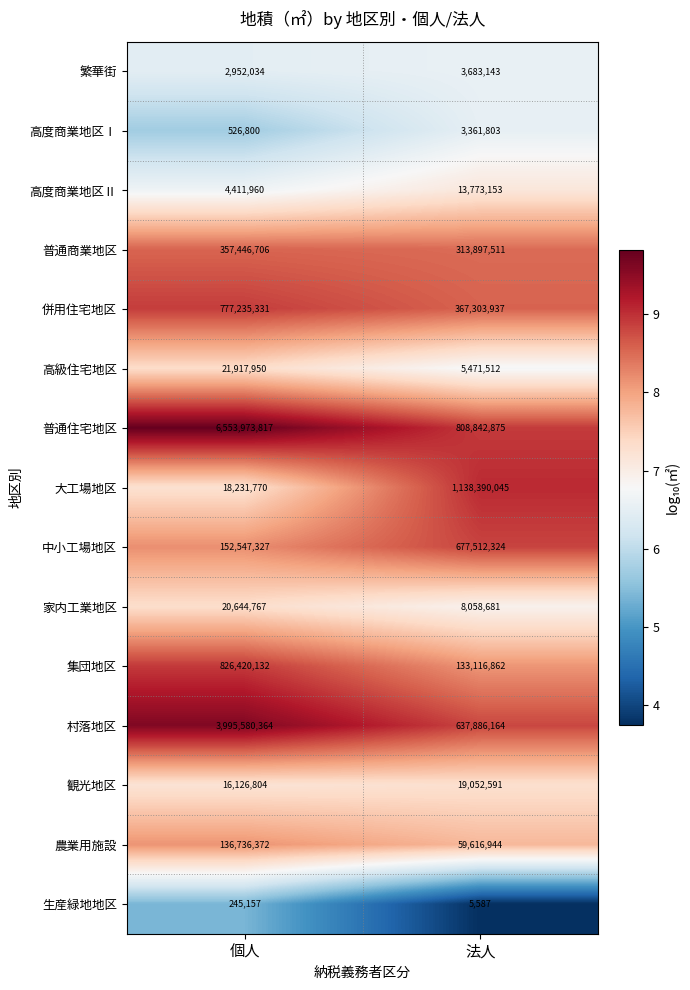

What is the difference between the maximum and minimum values in the 家内工業地区 series?

12586086